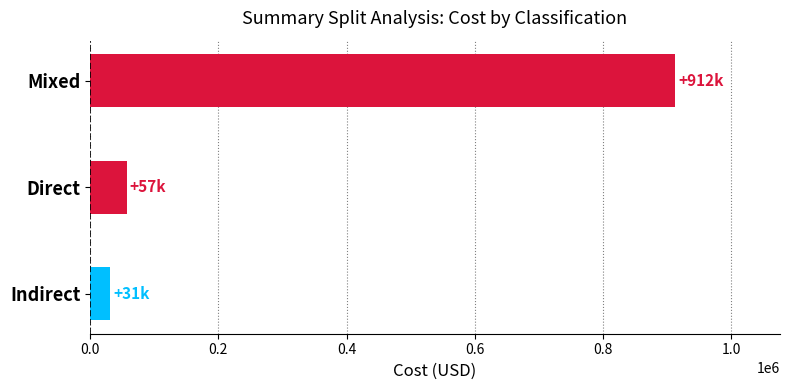

Rank the categories by value from lowest to highest.

Indirect, Direct, Mixed